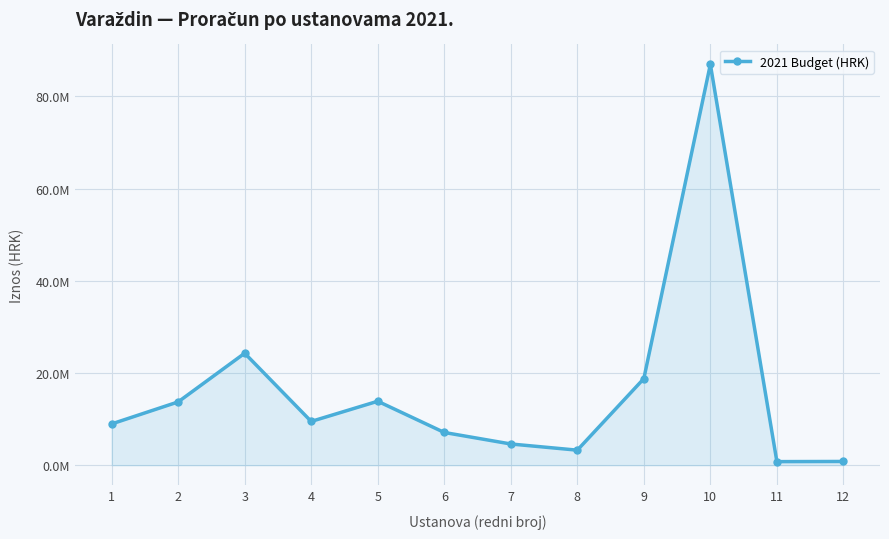

How many data points are less than 9500000?

6